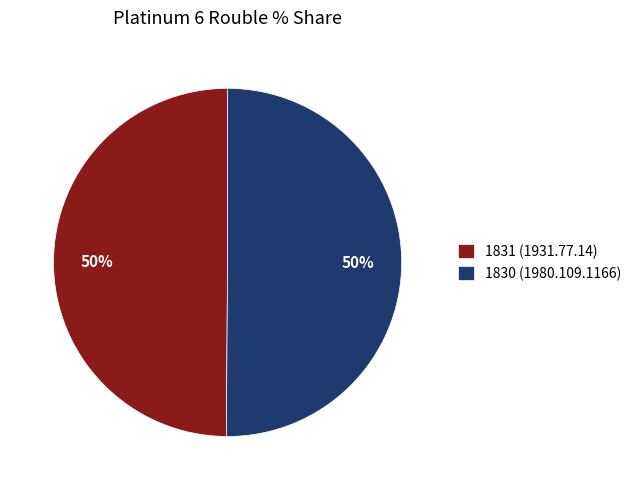

Is the sum of 1831 (1931.77.14) and 1830 (1980.109.1166) greater than half?

Yes